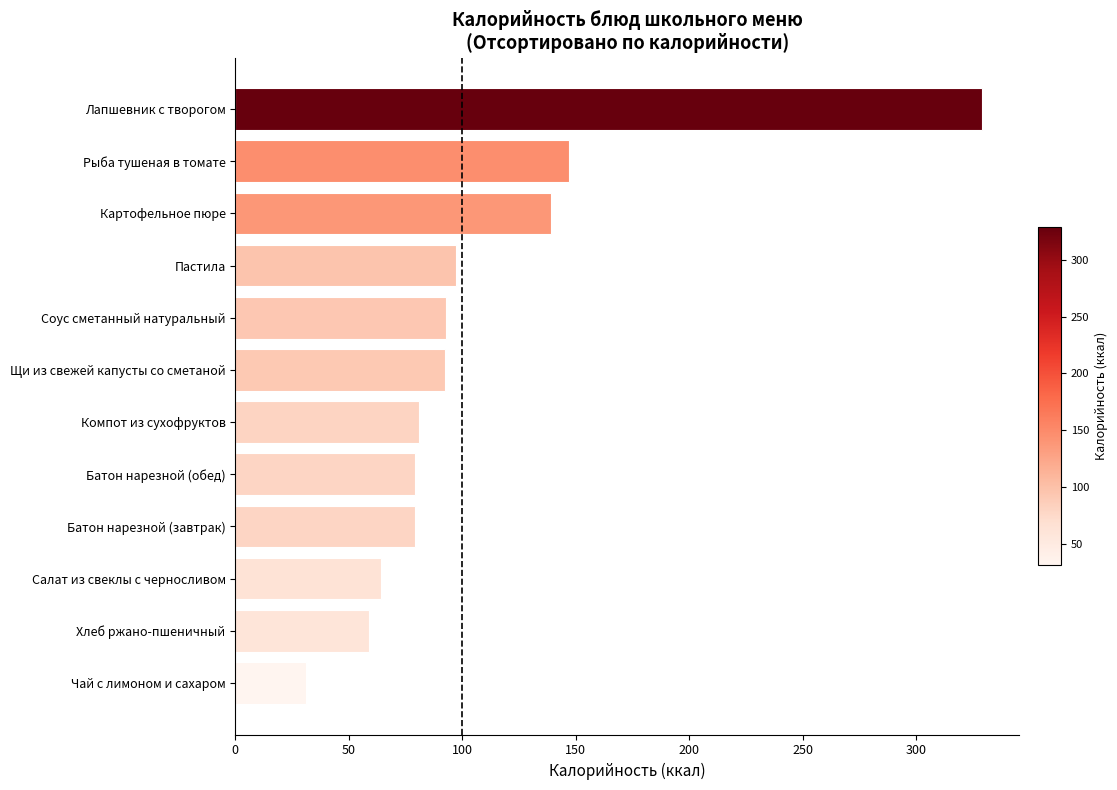

Where is the data nearest to the value 180?

Рыба тушеная в томате